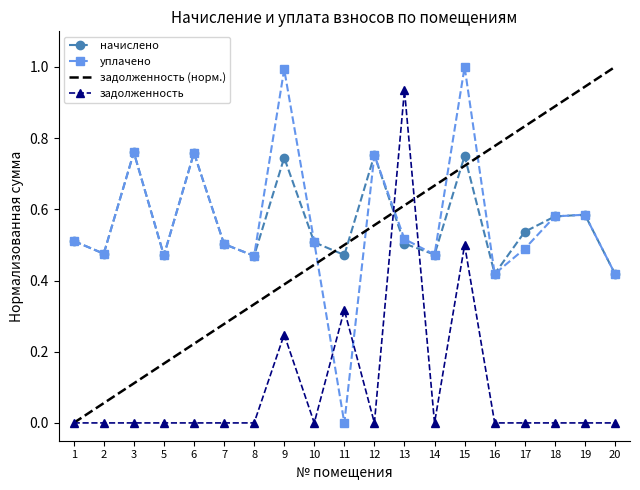

The уплачено series shows 0.7 at 8. True or false?

False